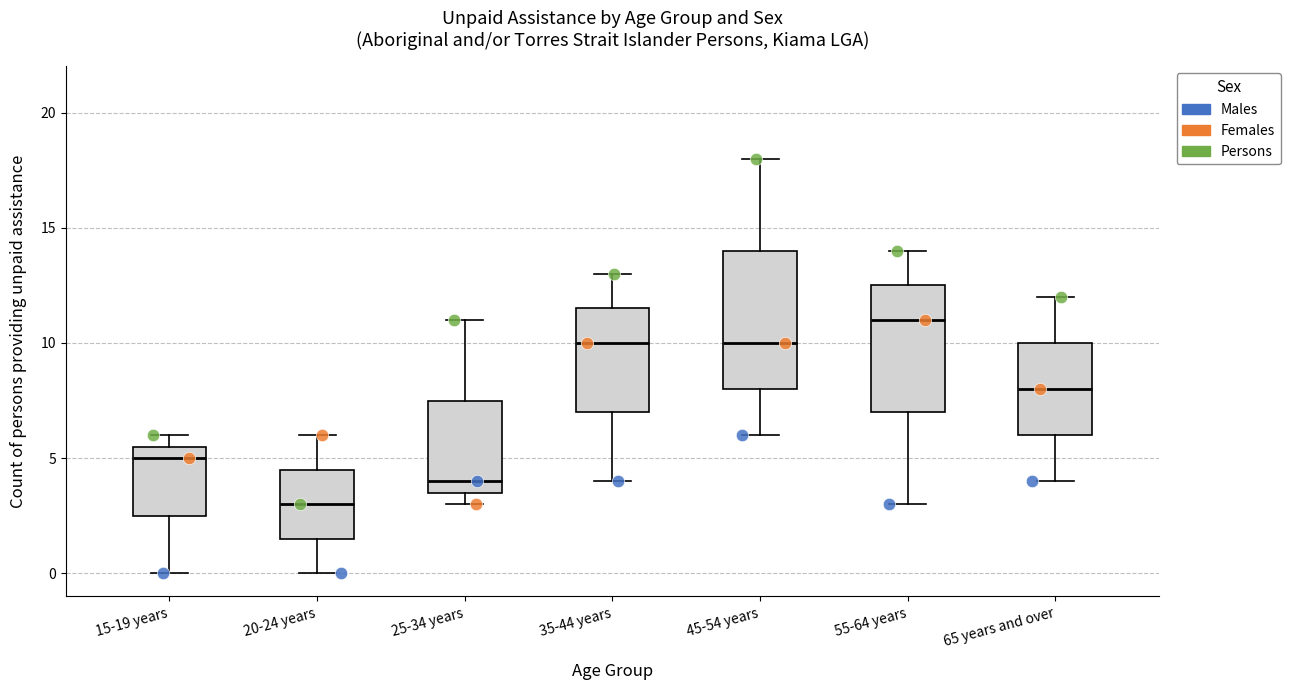

Where does the median line of the box for 45-54 years sit on the y-axis? The values are not printed on the chart, so give them approximately, as read against the axis.

10.0